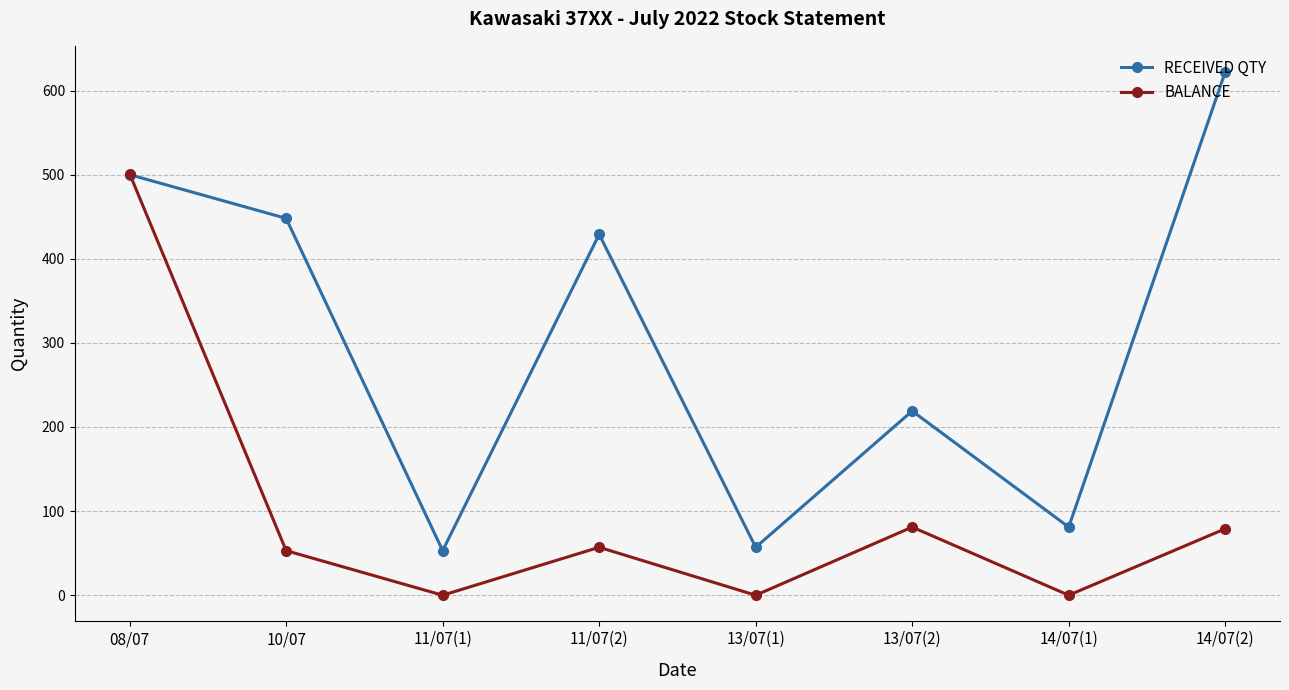

What position from the left is 08/07?

1